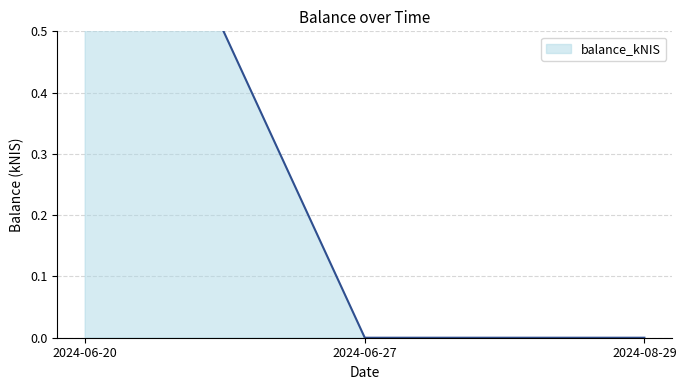

The chart shows a value of 0.7 at 2024-06-20. True or false?

False